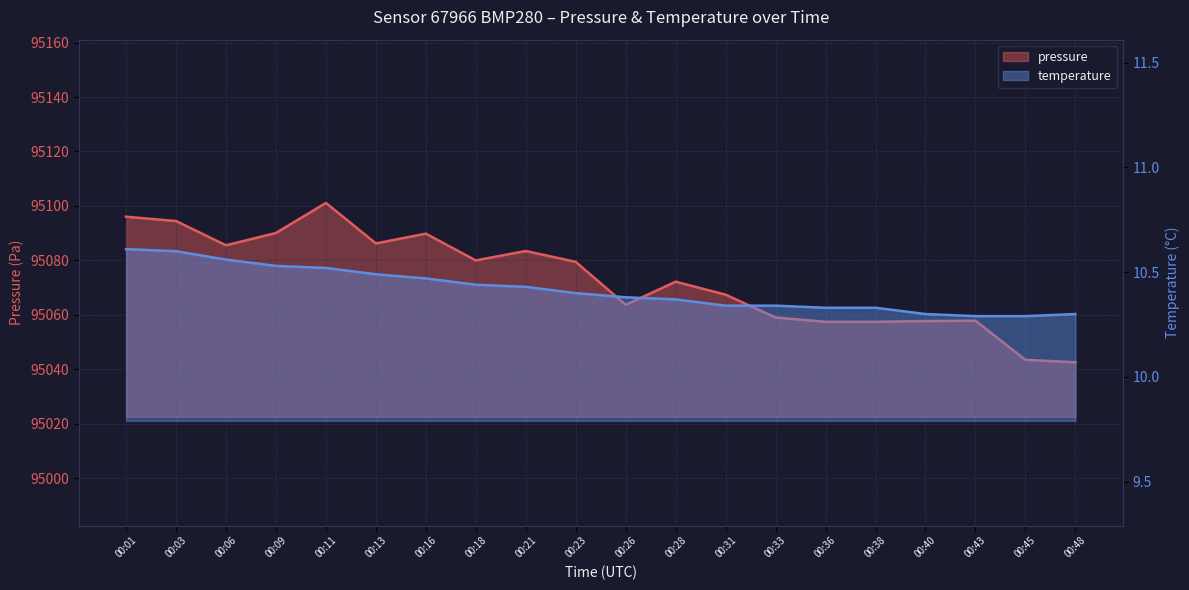

Where does the pressure series first go above 95079?

00:01